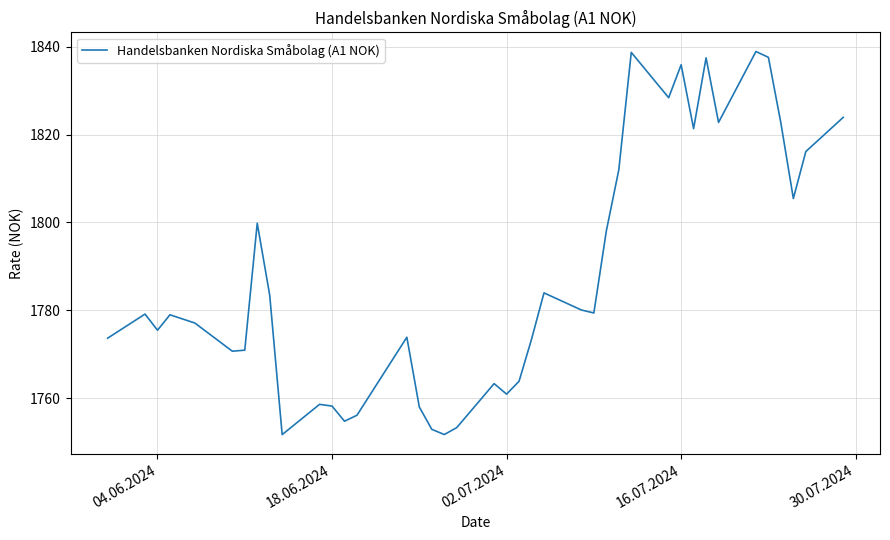

What is the greatest value displayed?

1838.9